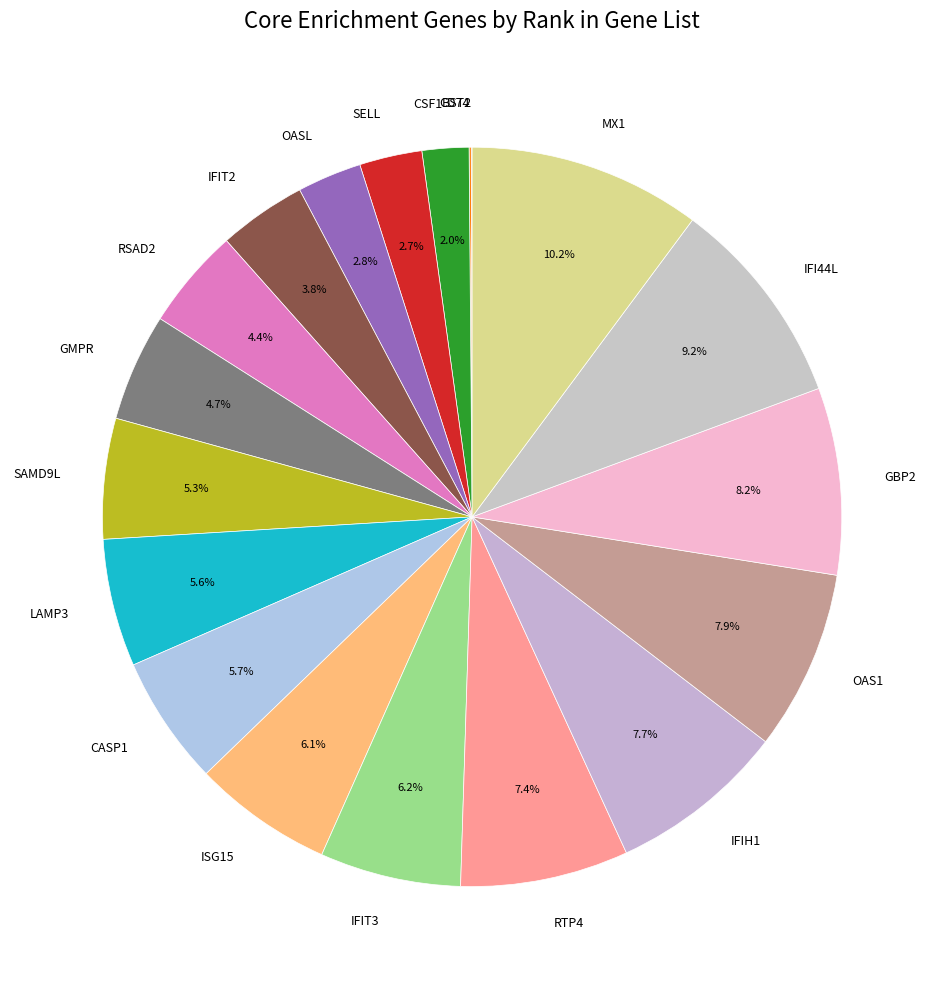

Do ISG15 and RTP4 together represent more than half of the pie?

No